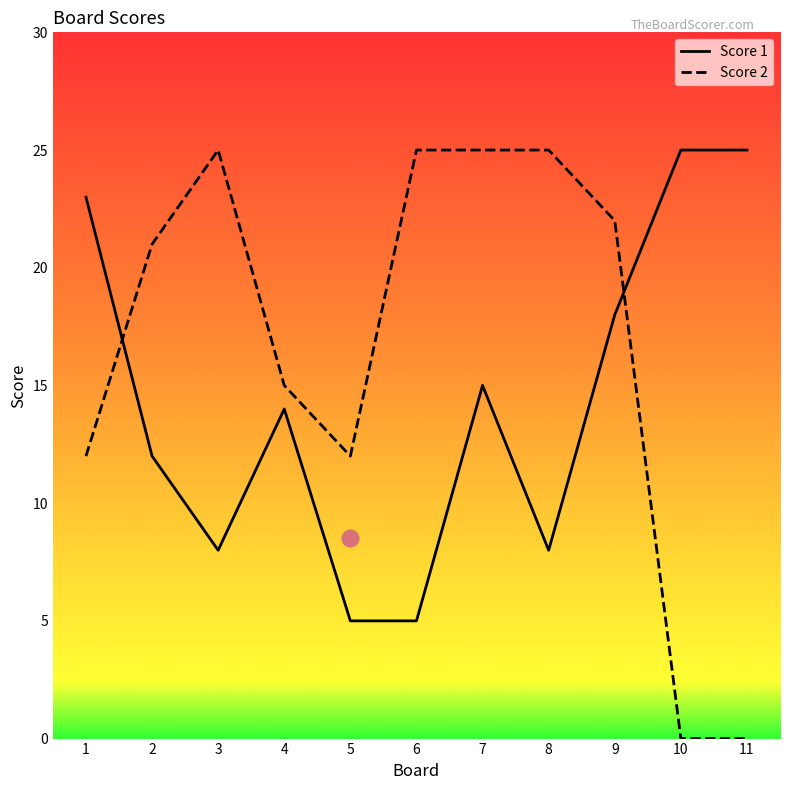

Which series has the largest total across all categories?

Score 2